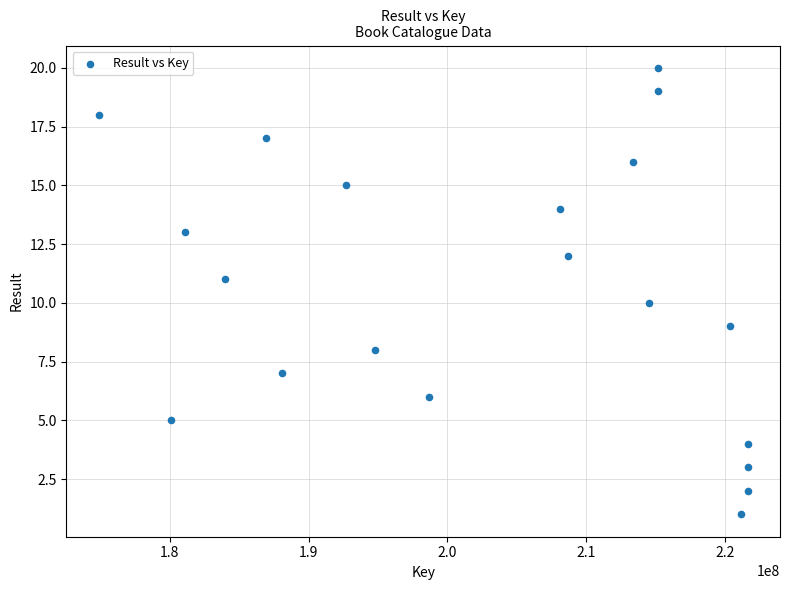

What is the range of Y values (max minus min)?

19